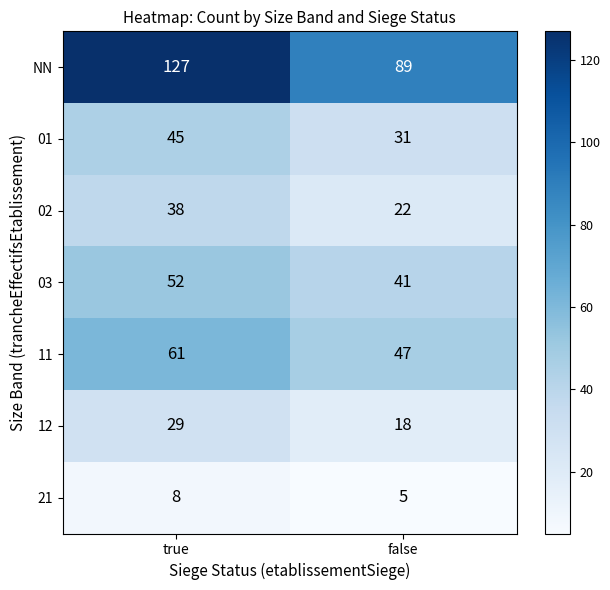

What is the sum of all NN values?

216